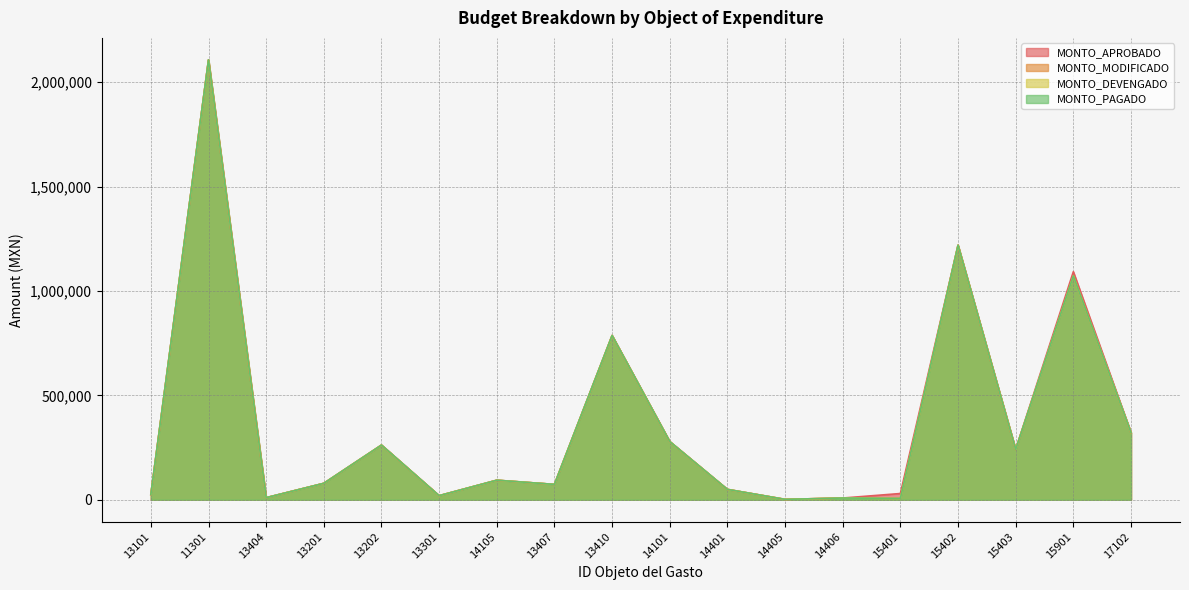

What is the sum of all MONTO_APROBADO values?

6696997